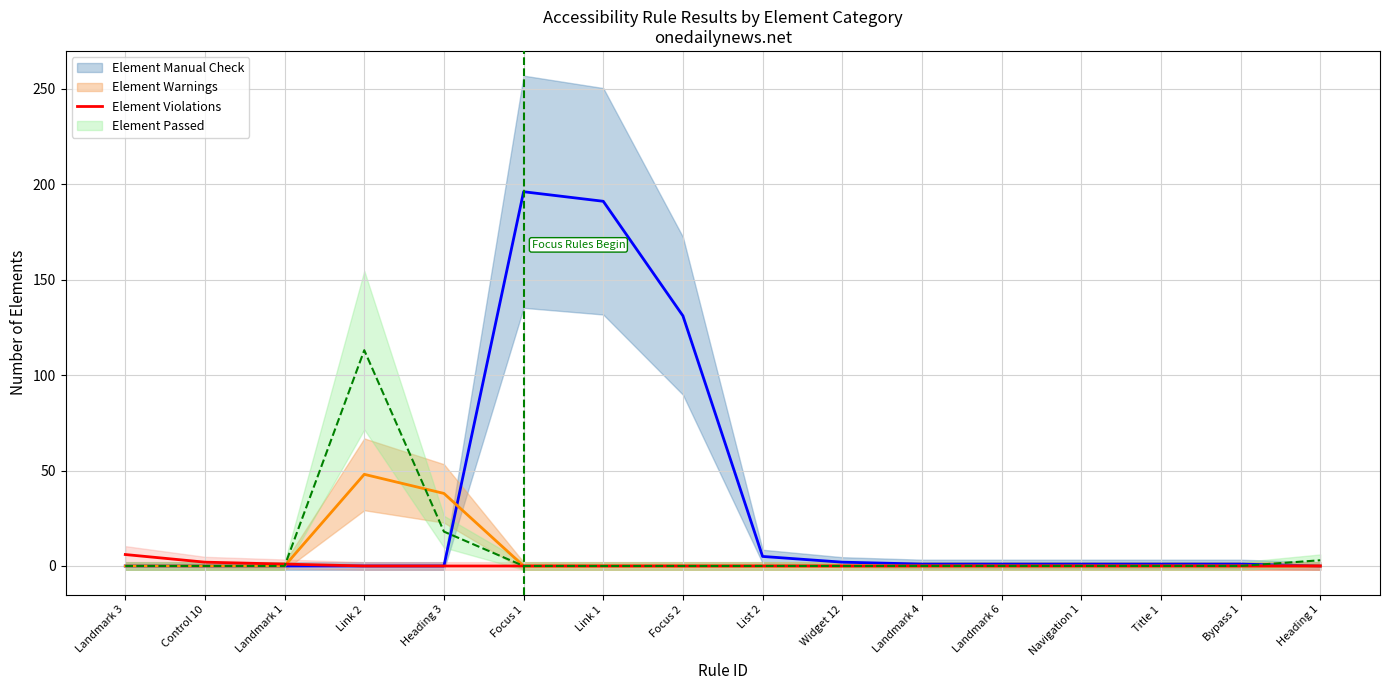

The chart shows a value of 0 at Landmark 6. True or false?

True